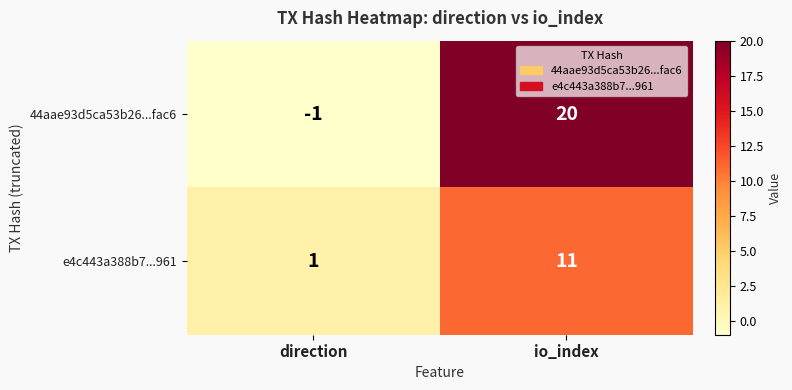

Is it true that 44aae93d5ca53b26...fac6 equals 0 at direction?

False